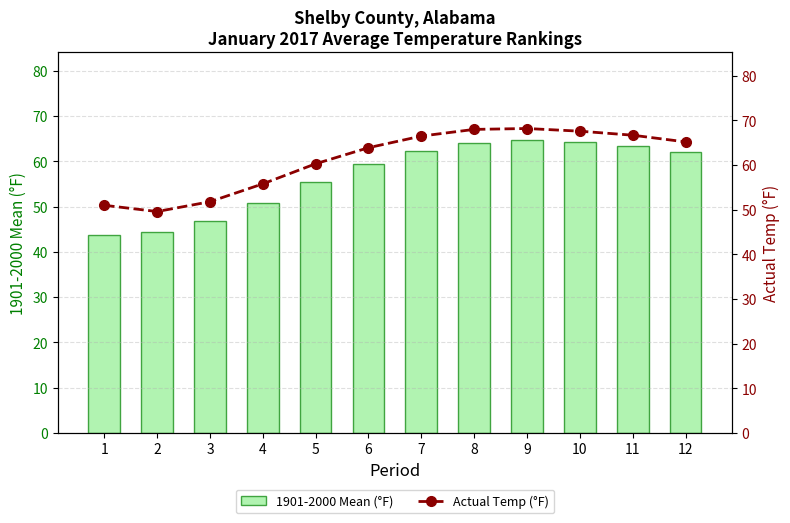

Where does the Actual Temp (°F) series first go above 65?

7